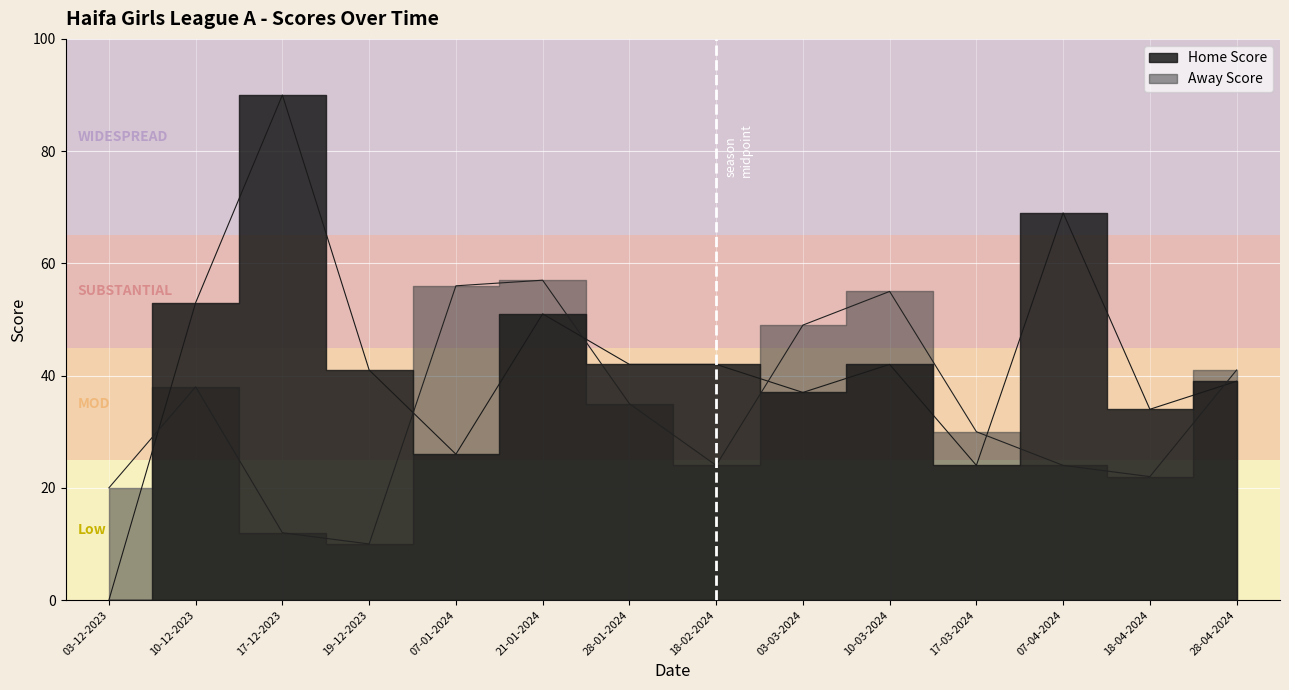

After their last crossing, which series has the higher values: Away Score or Home Score?

Away Score